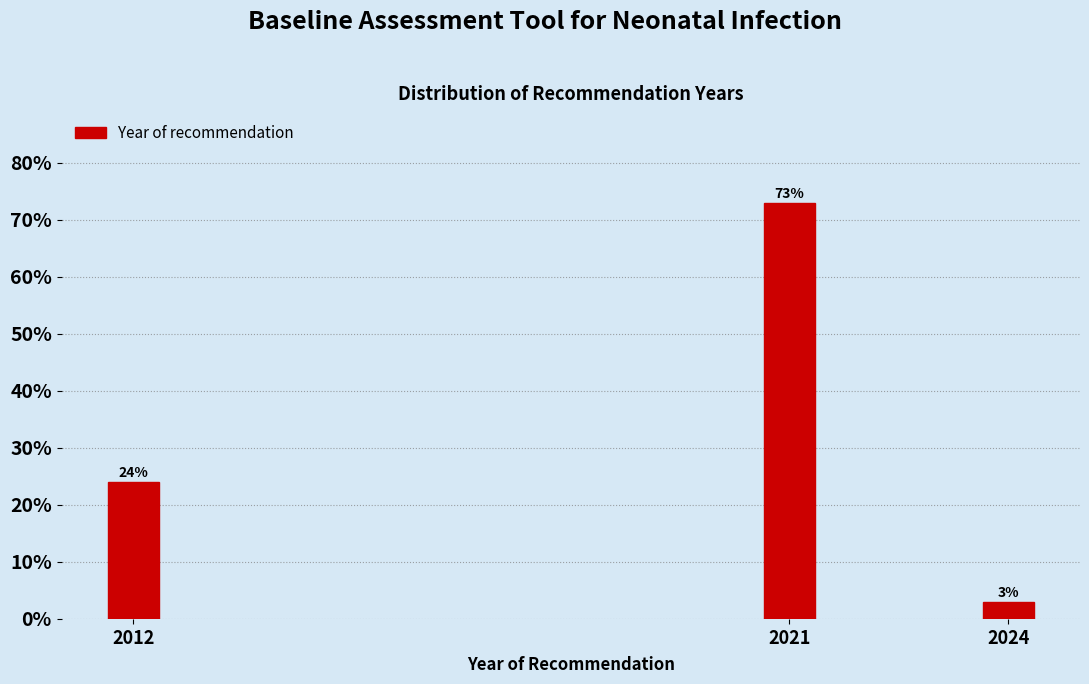

Are the bars horizontal?

No